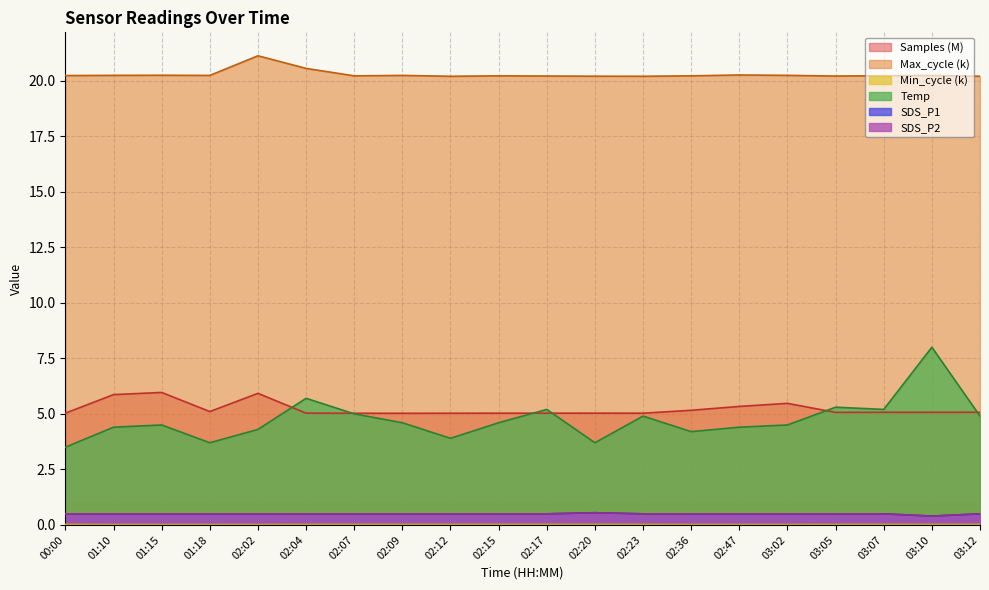

How many interior local peaks does the SDS_P1 series have?

1